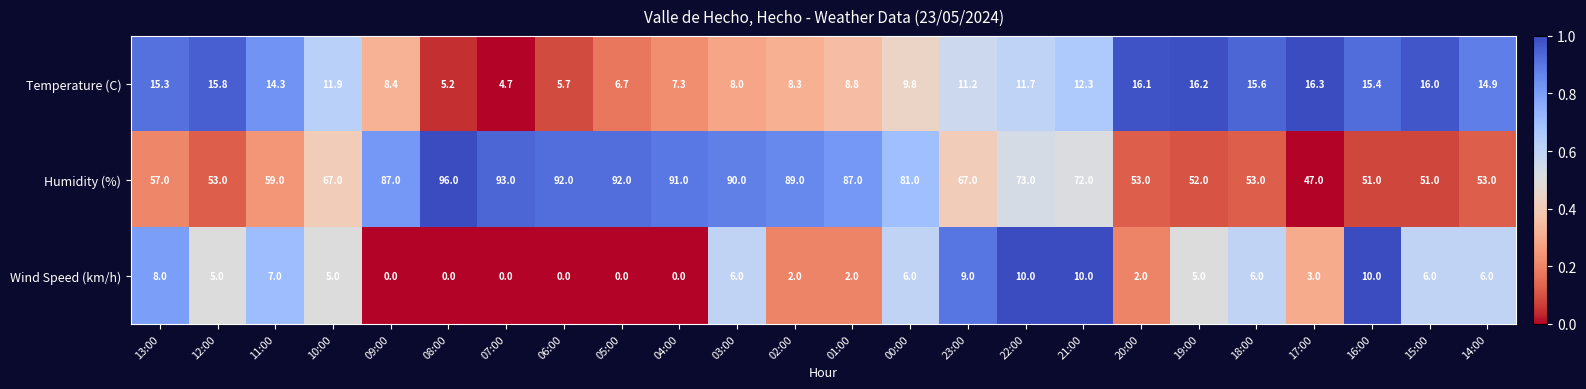

Rank the series at 16:00 from lowest to highest value.

Wind Speed (km/h), Temperature (C), Humidity (%)